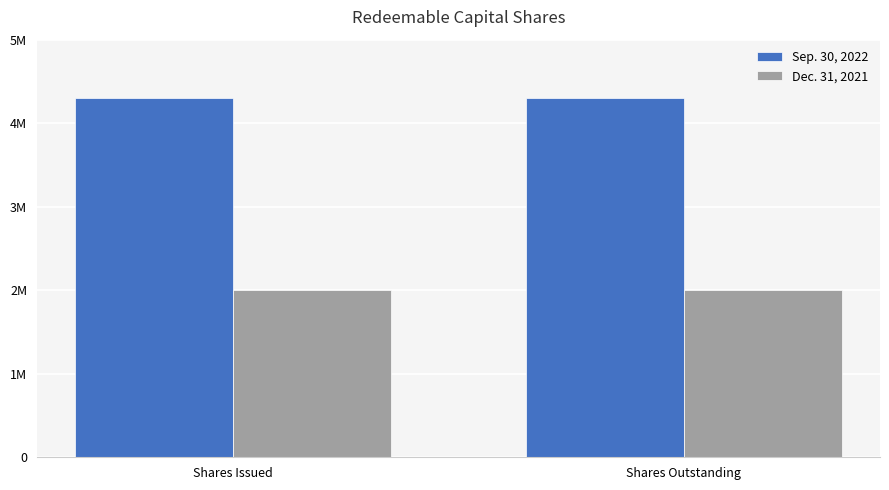

At how many categories does at least one series exceed 3393480?

2